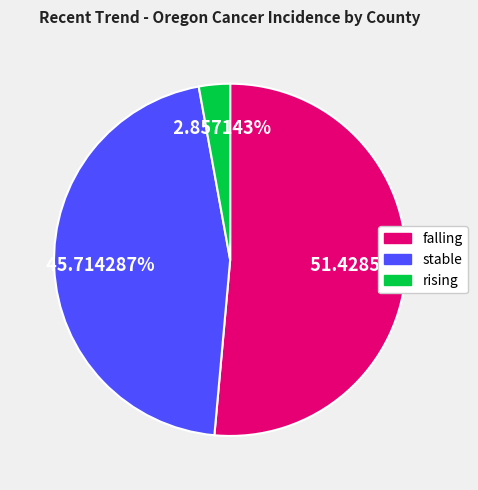

Rank the categories by value from lowest to highest.

rising, stable, falling